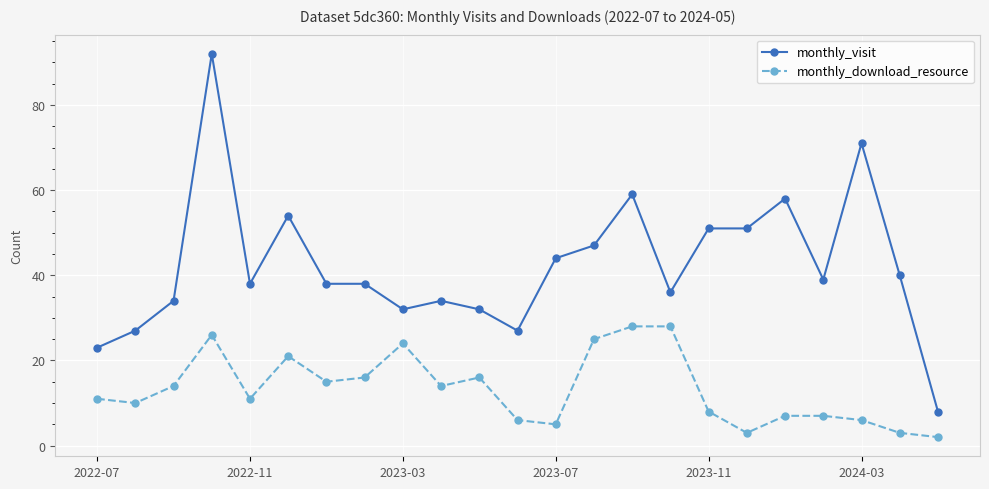

Does the chart display data point markers on the line(s)?

Yes